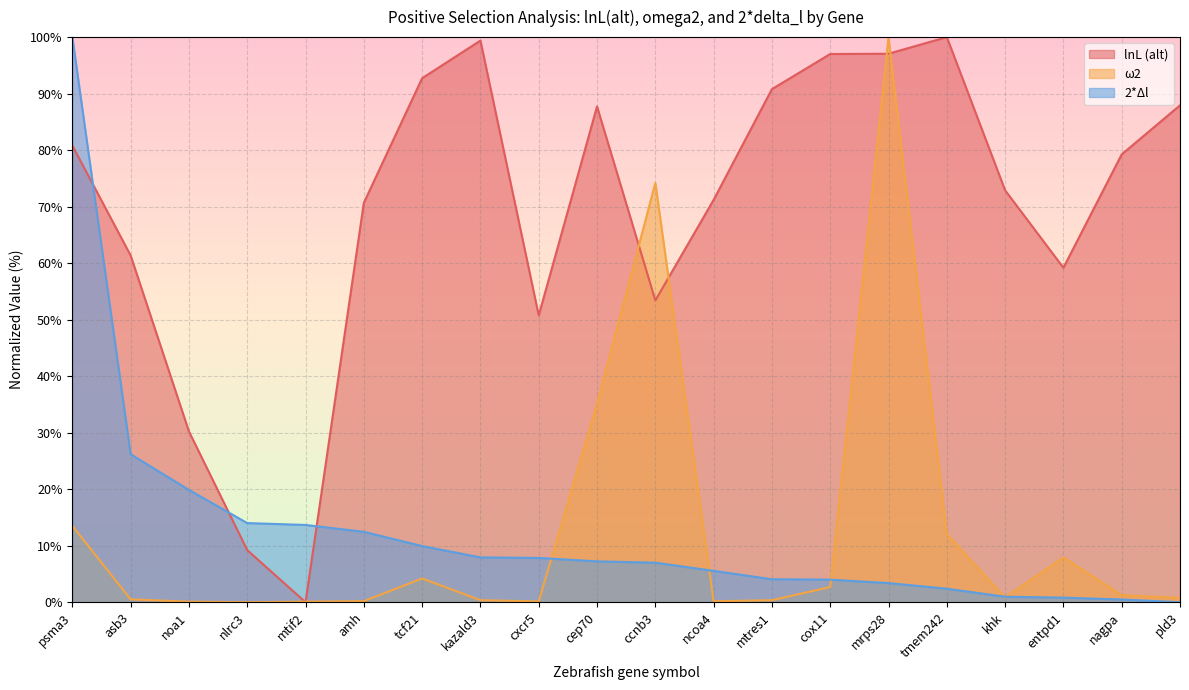

How many positive values does the lnL (alt) series have?

19